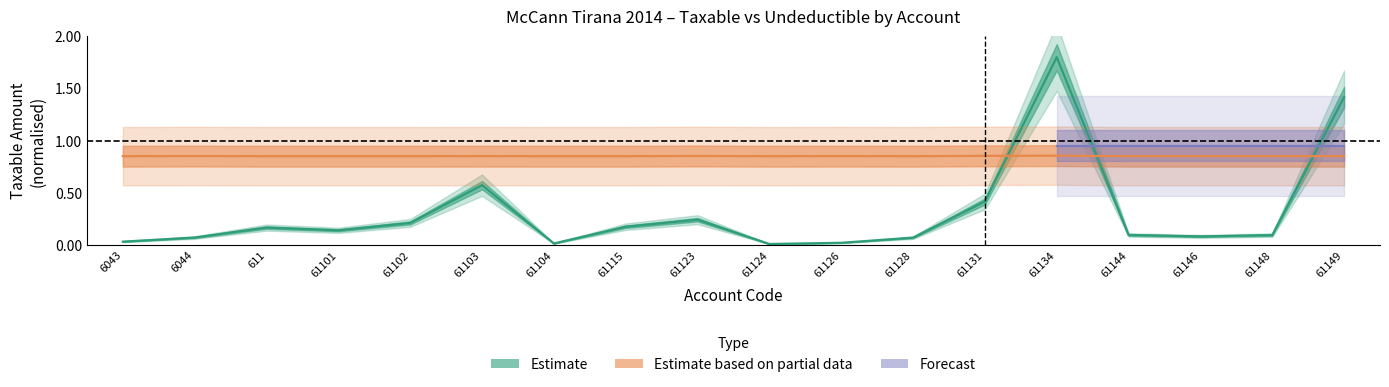

What is the label of the 17th point from the right?

6044